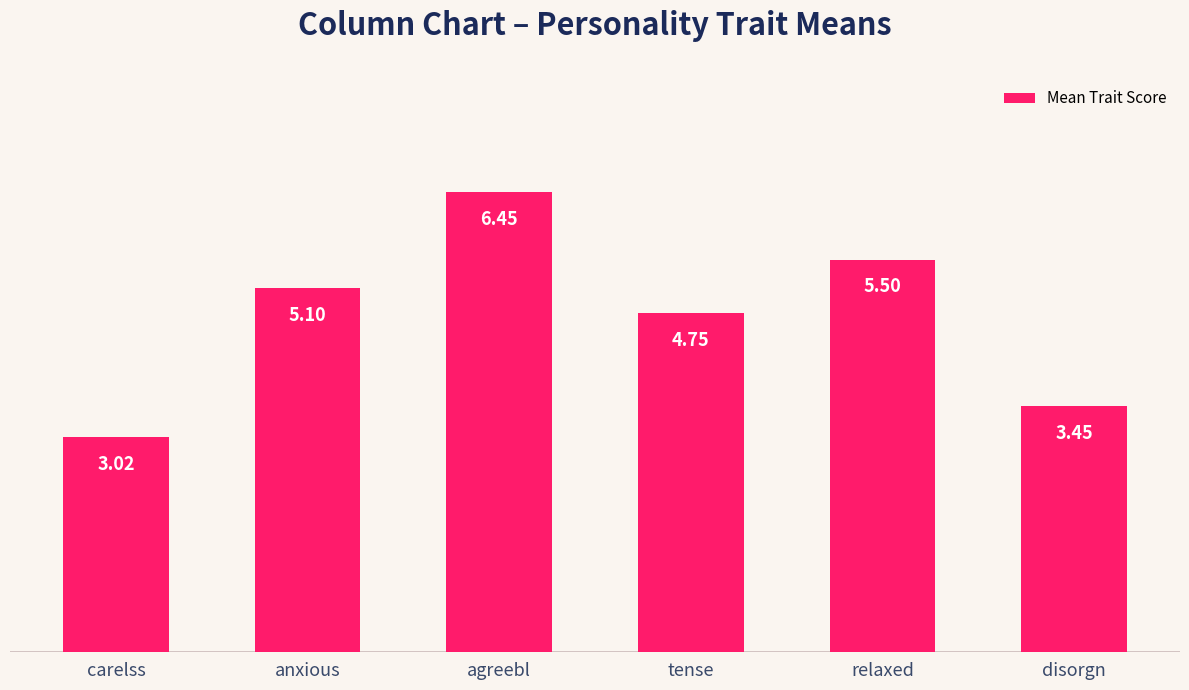

What is the difference between the maximum and minimum values?

3.4